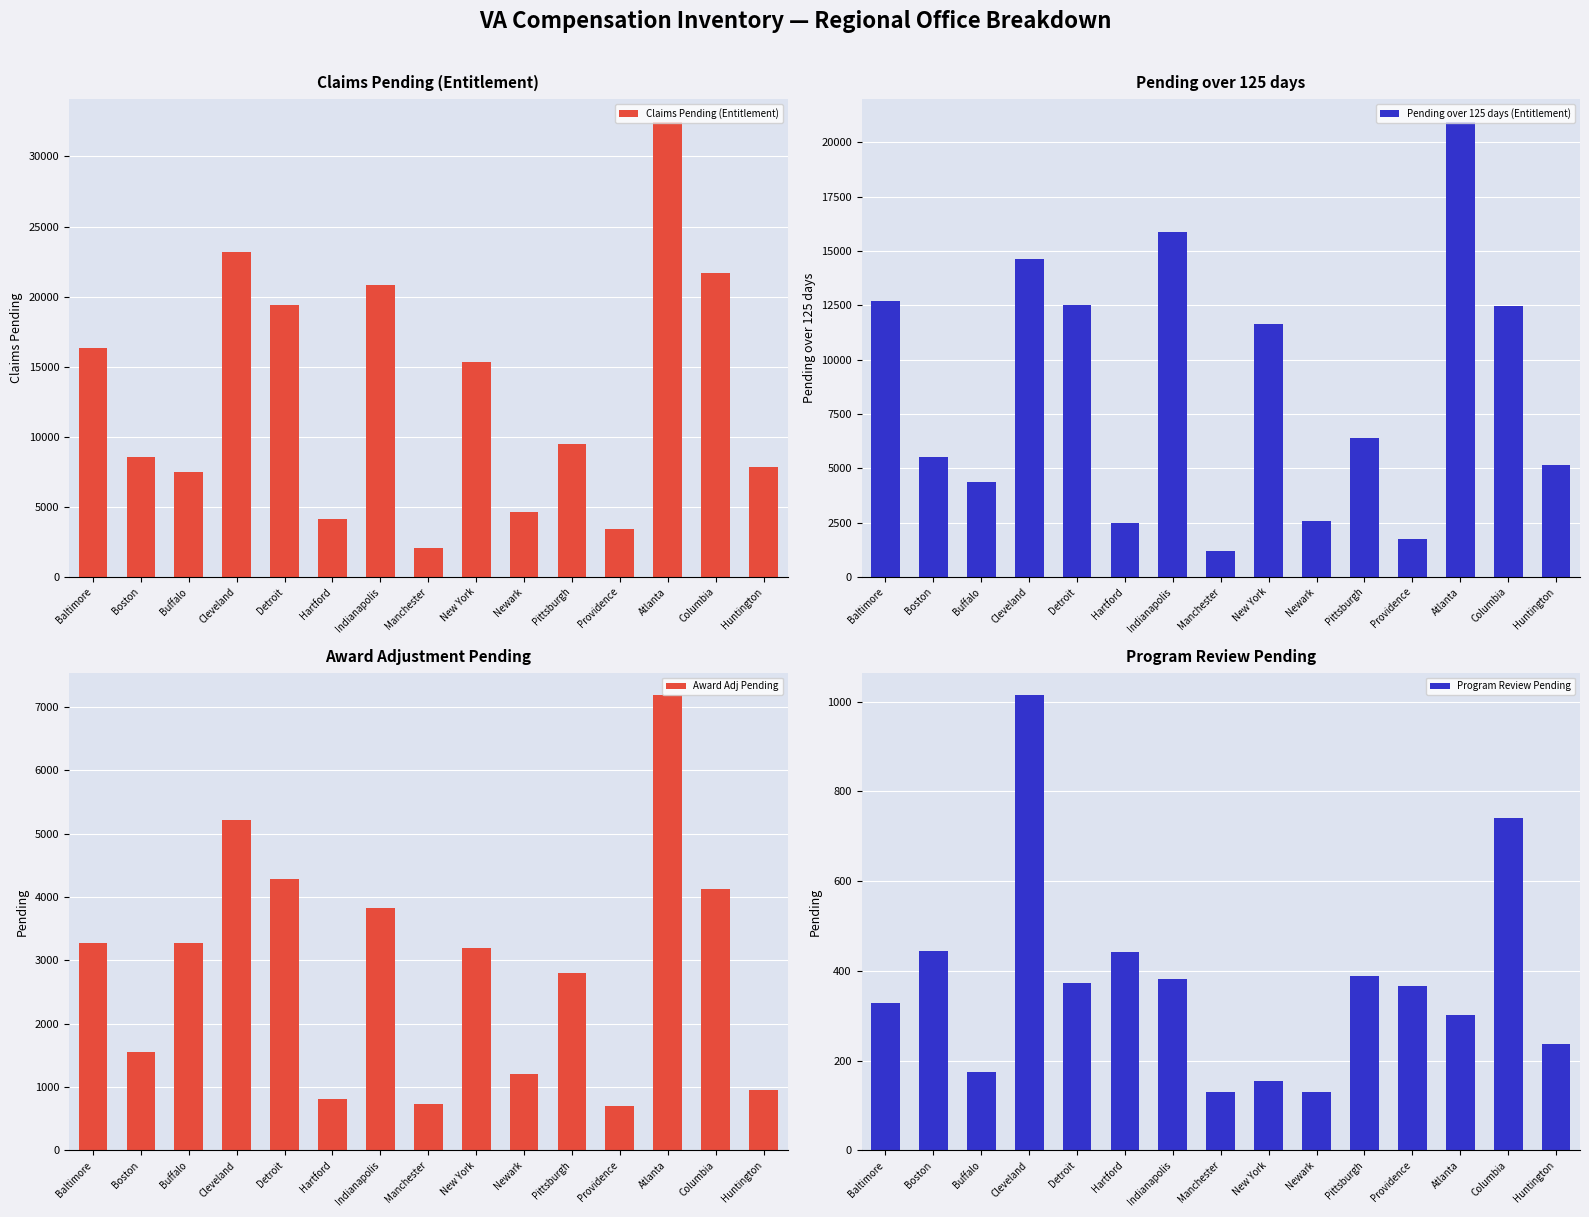

What is the average value of the Pending over 125 days (Entitlement) series?

8679